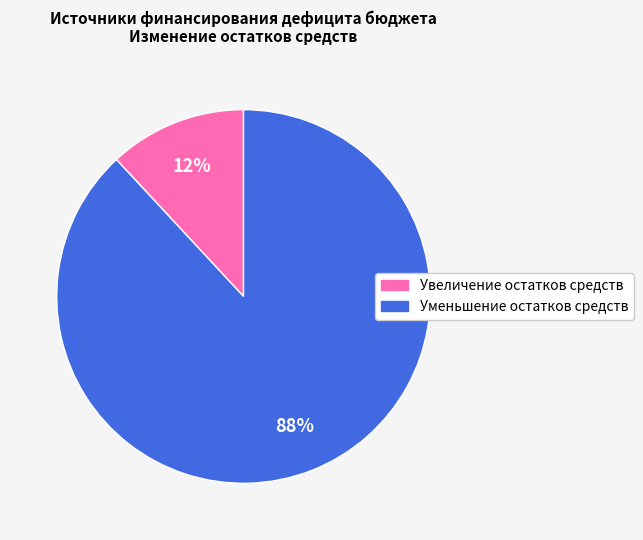

Is it true that Уменьшение остатков средств is 88% of the pie?

True